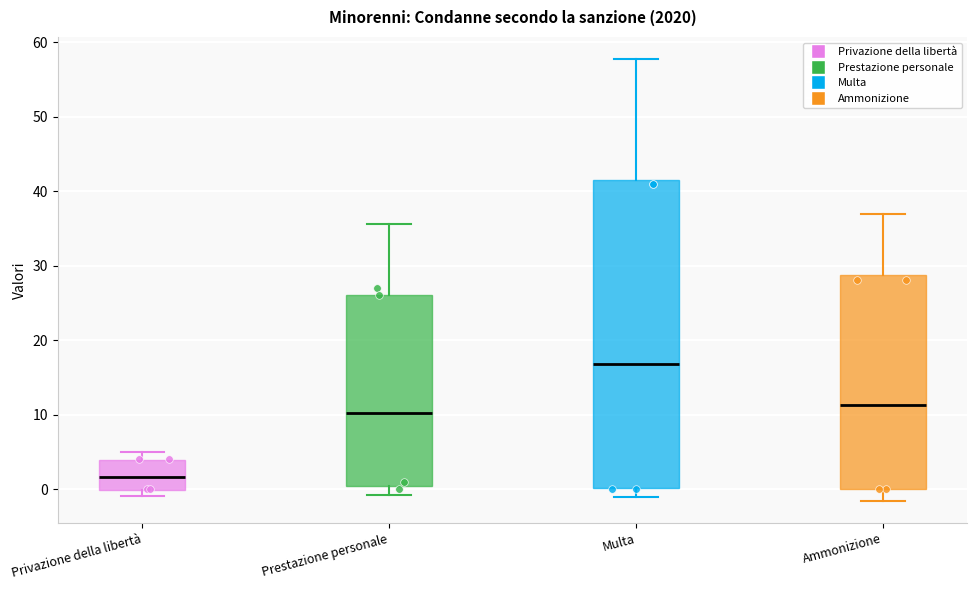

Which box's median line is the lowest?

Privazione della libertà